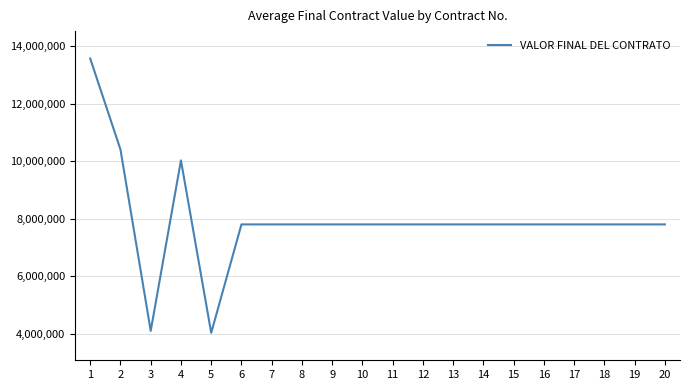

The value at 14 is 7800000. True or false?

True